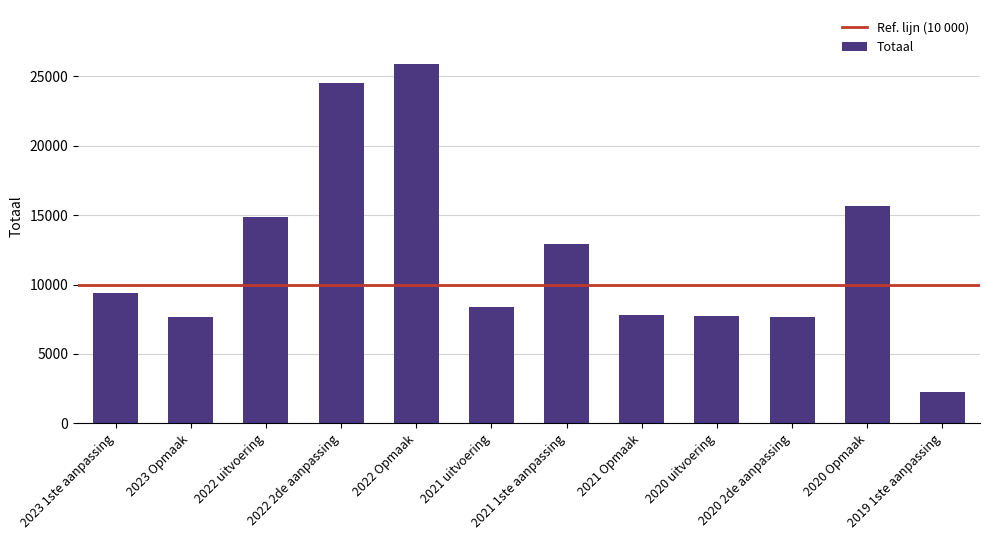

What is the sum of the values at 2021 1ste aanpassing and 2022 uitvoering?

27803